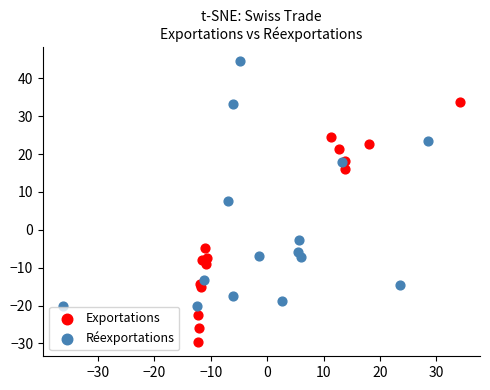

Which series contains the highest Y value?

Réexportations